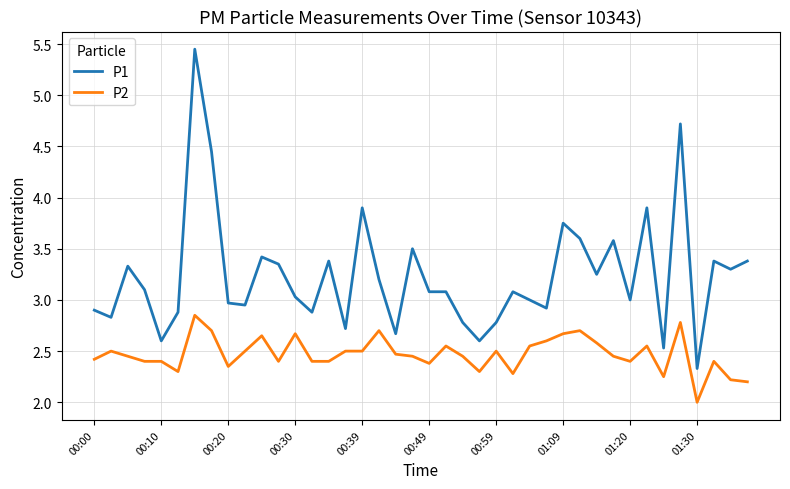

Which series has the largest range (max minus min)?

P1